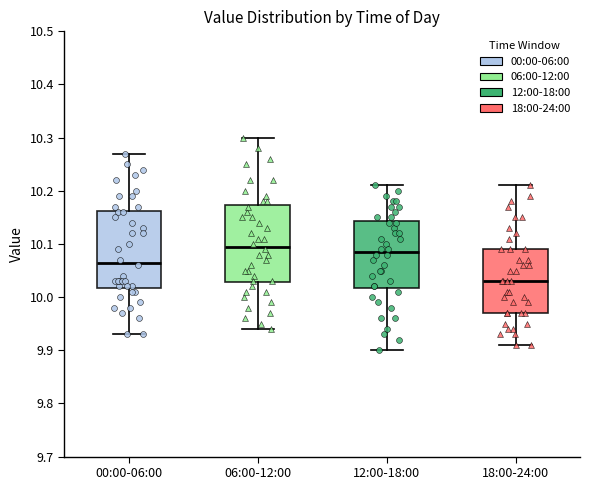

Reading left to right, read every box against the y-axis: the position of its median line, the range the box covers, and the ends of its whiskers. The values are not printed on the chart, so give them approximately, as read against the axis.

00:00-06:00: median 10.07, box 10.02 to 10.16, whiskers 9.93 to 10.27
06:00-12:00: median 10.10, box 10.03 to 10.17, whiskers 9.94 to 10.30
12:00-18:00: median 10.09, box 10.02 to 10.14, whiskers 9.90 to 10.21
18:00-24:00: median 10.03, box 9.97 to 10.09, whiskers 9.91 to 10.21